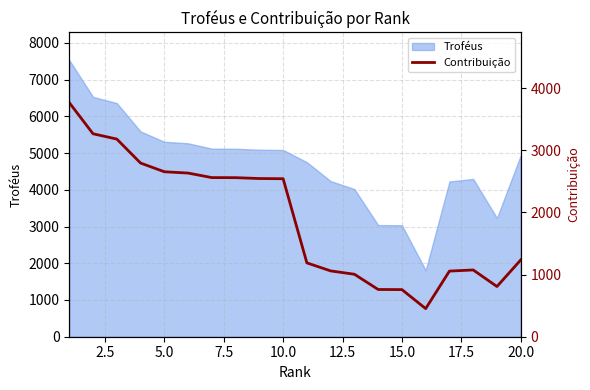

What is the highest value of the Troféus series?

7532